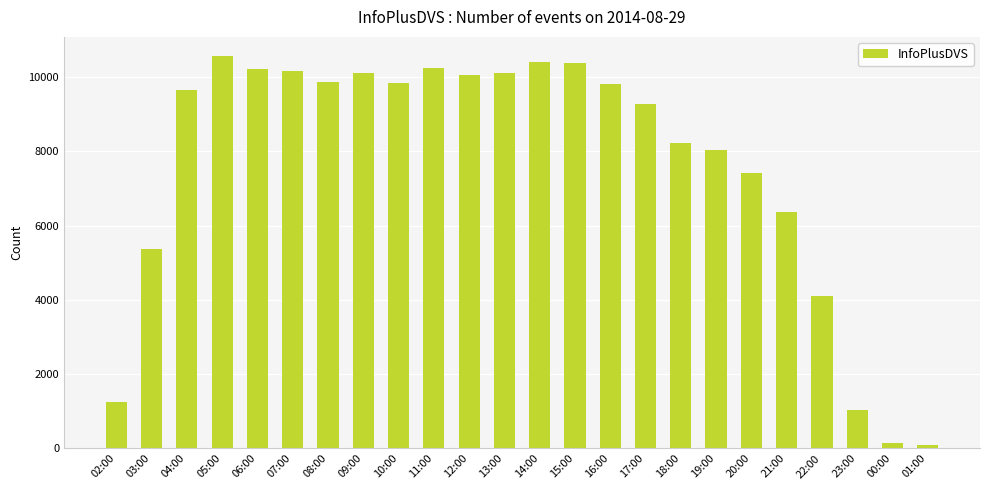

What is the change in value from 04:00 to 10:00?

+187